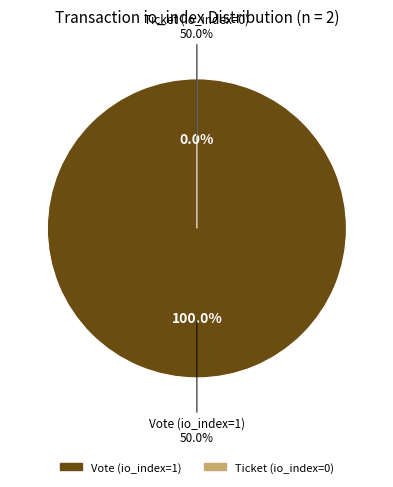

What is the majority slice?

Vote (io_index=1)